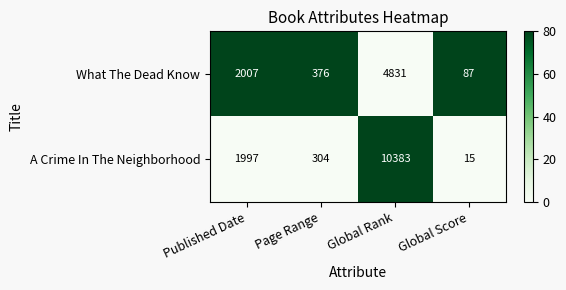

Which series has the widest spread of values?

A Crime In The Neighborhood